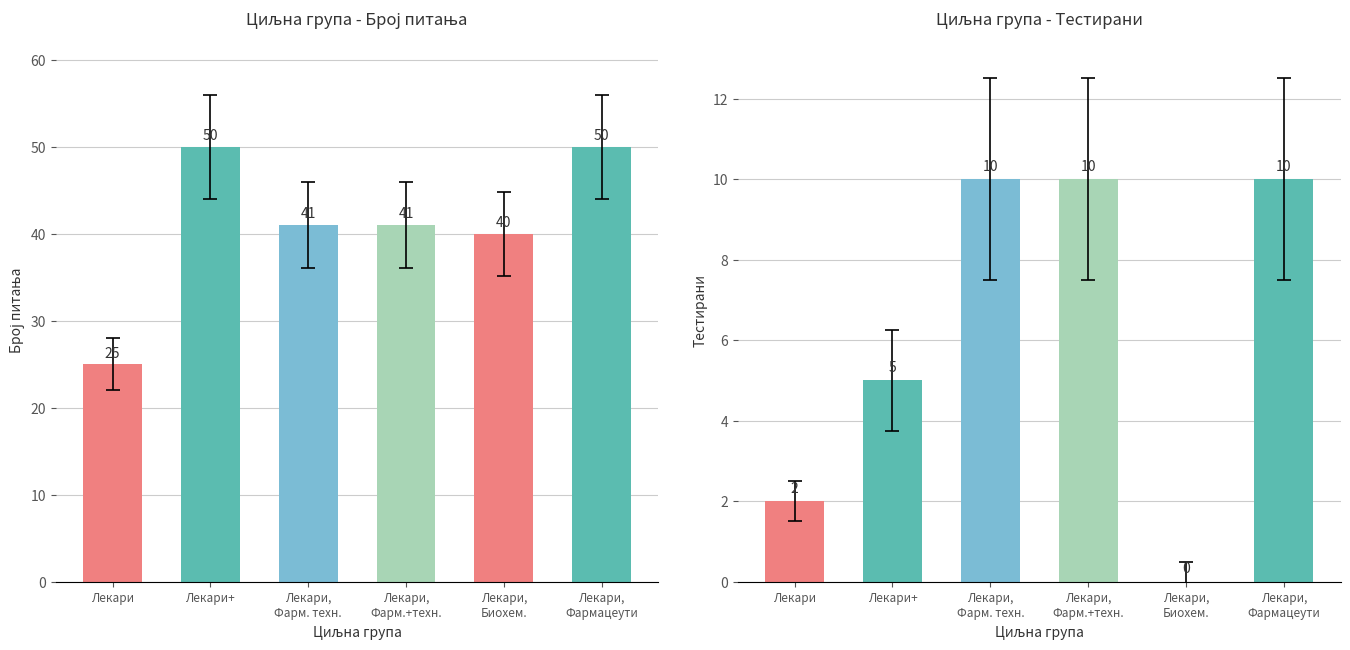

At how many categories does at least one series exceed 41?

2